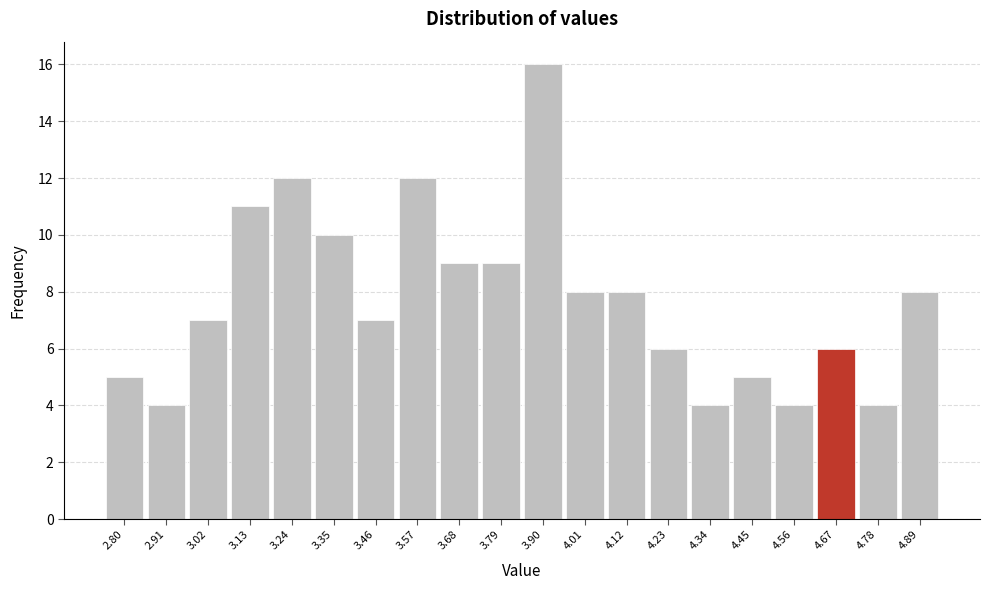

Reading left to right, transcribe all the data shown in this chart.

5	4	7	11	12	10	7	12	9	9	16	8	8	6	4	5	4	6	4	8